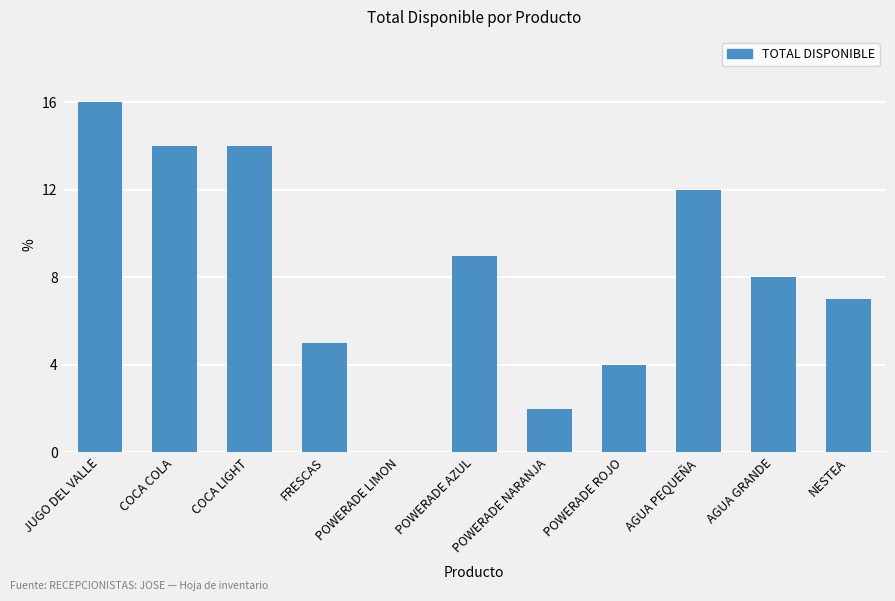

What is the change in value from AGUA PEQUEÑA to NESTEA?

-5